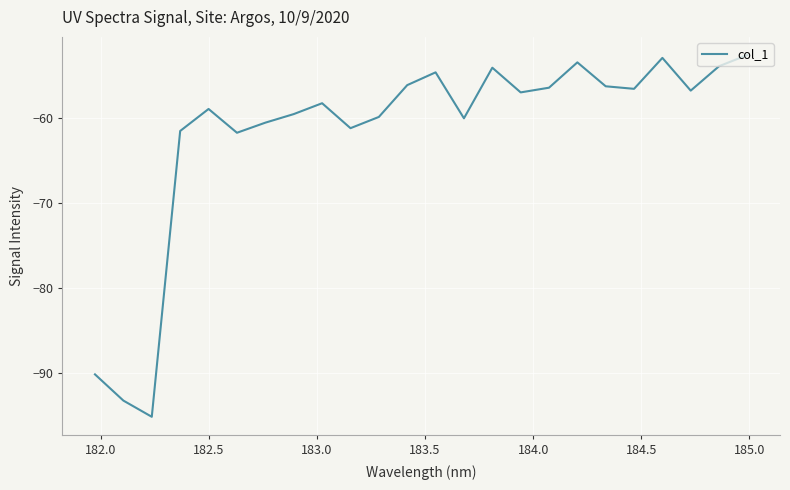

What is the difference between the maximum and minimum values?

42.6